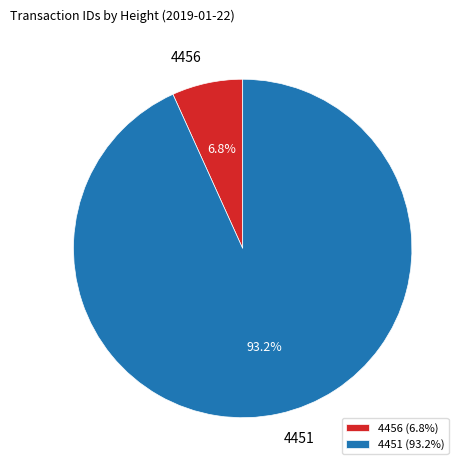

Count the number of slices in the pie.

2